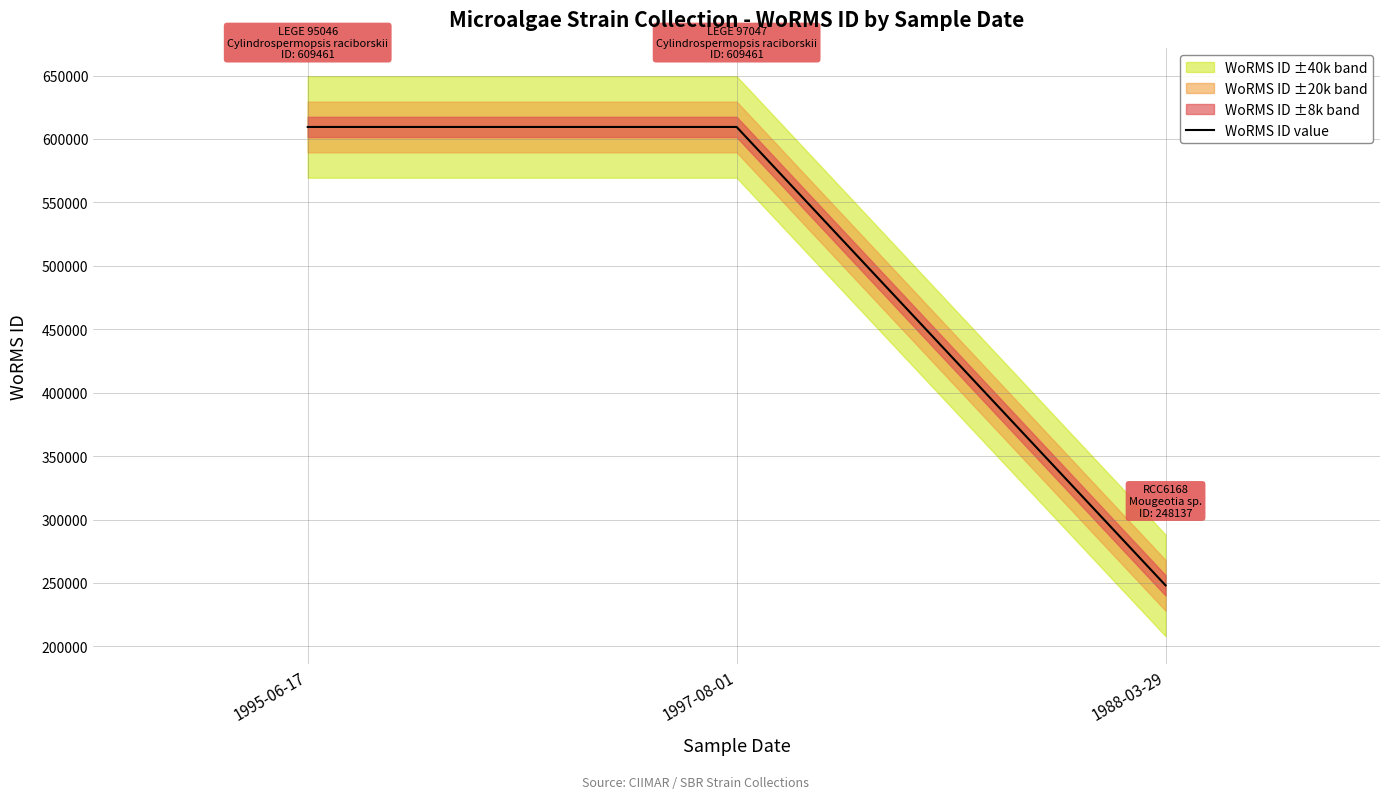

Which has a higher value, 1988-03-29 or 1995-06-17?

1995-06-17